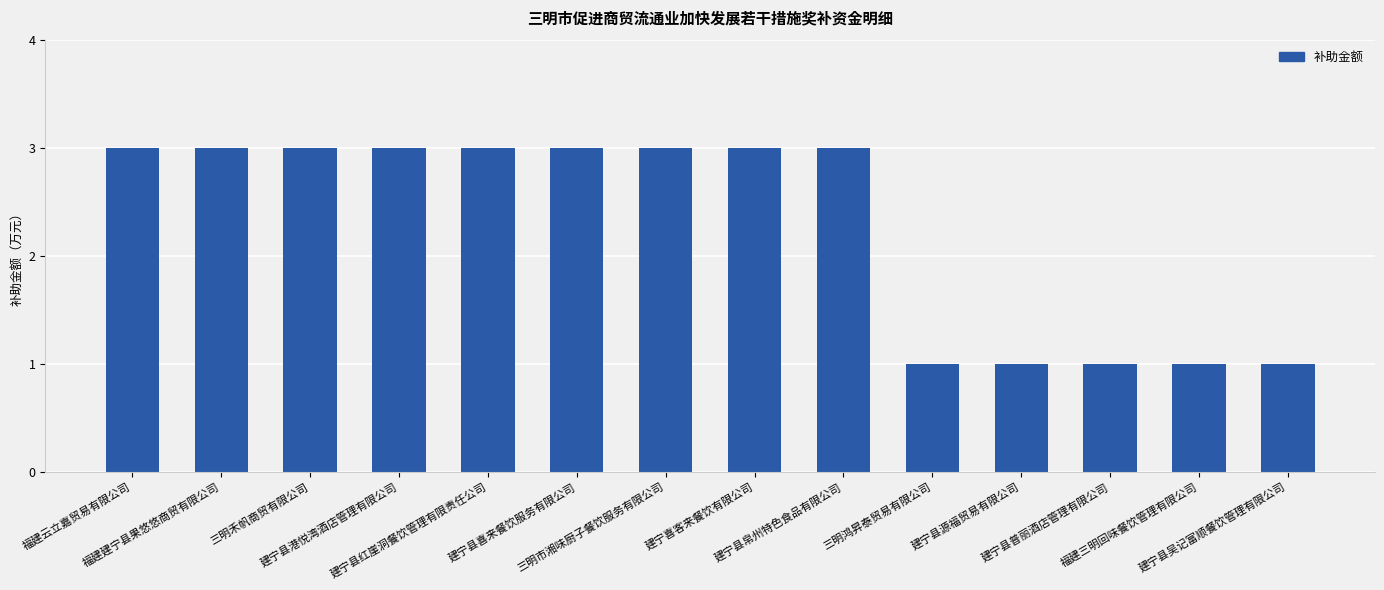

The value at 三明市湘味厨子餐饮服务有限公司 is 5. True or false?

False